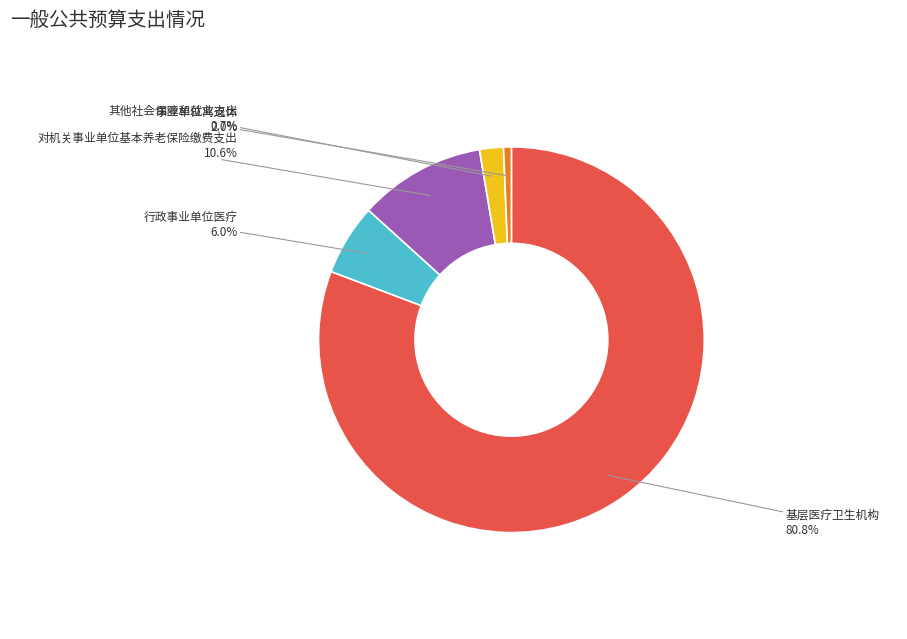

Count the number of slices in the pie.

5